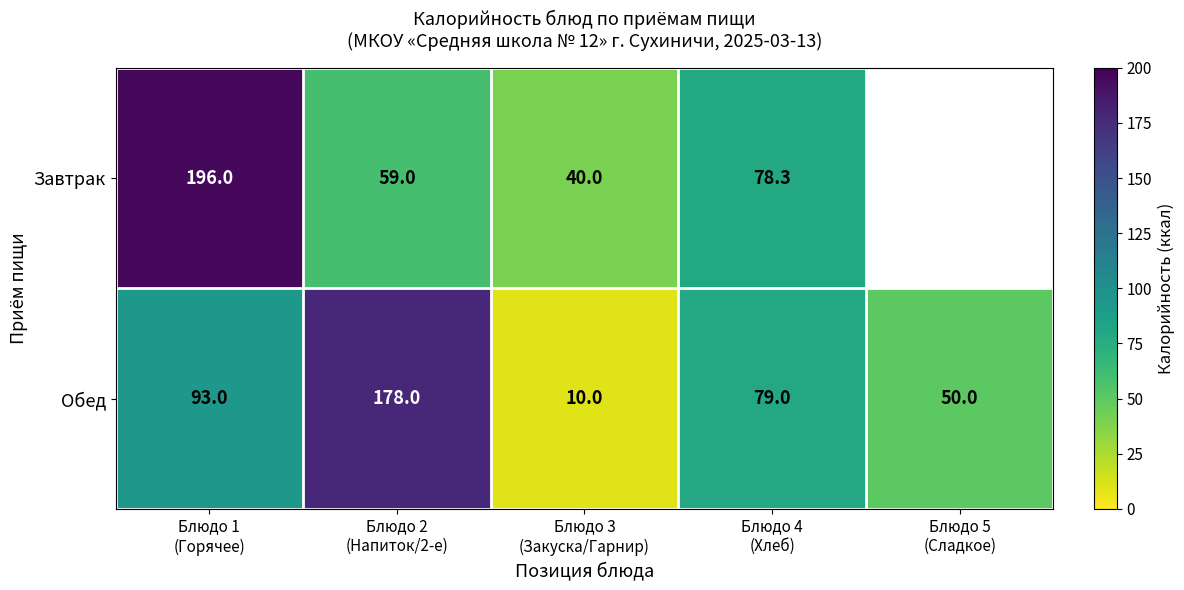

What is the average value of the Обед series?

82.0